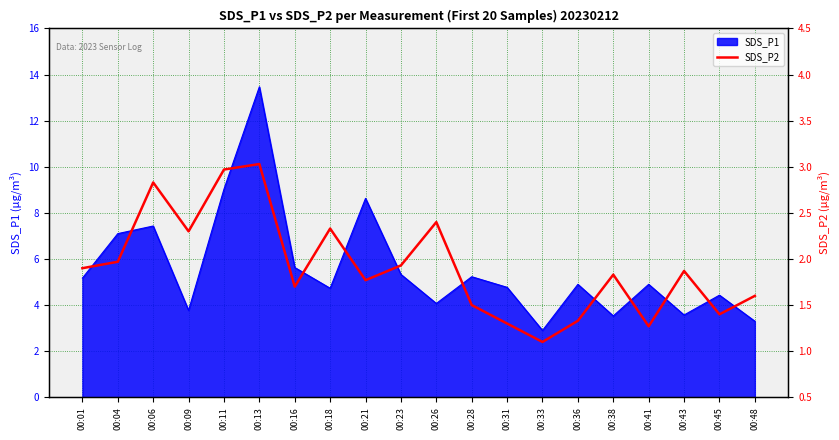

Is it true that the value at 00:36 is 1.3?

True